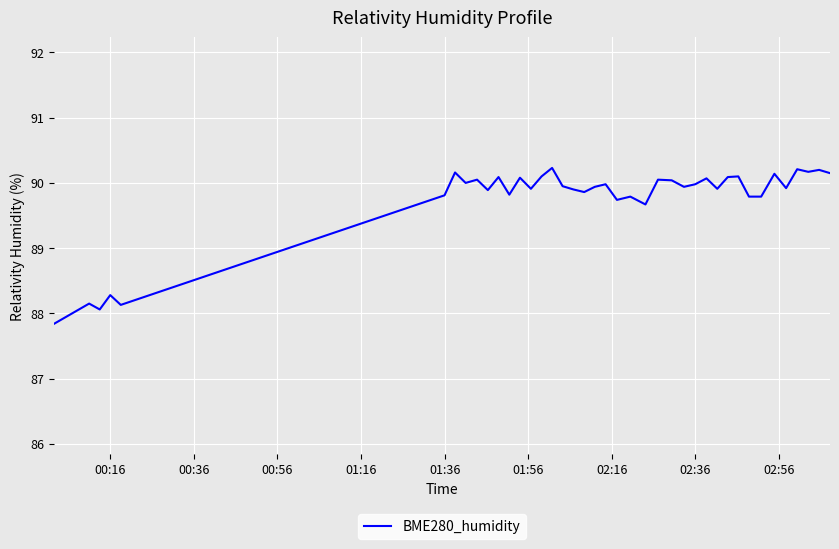

What is the minimum value shown in the chart?

87.8